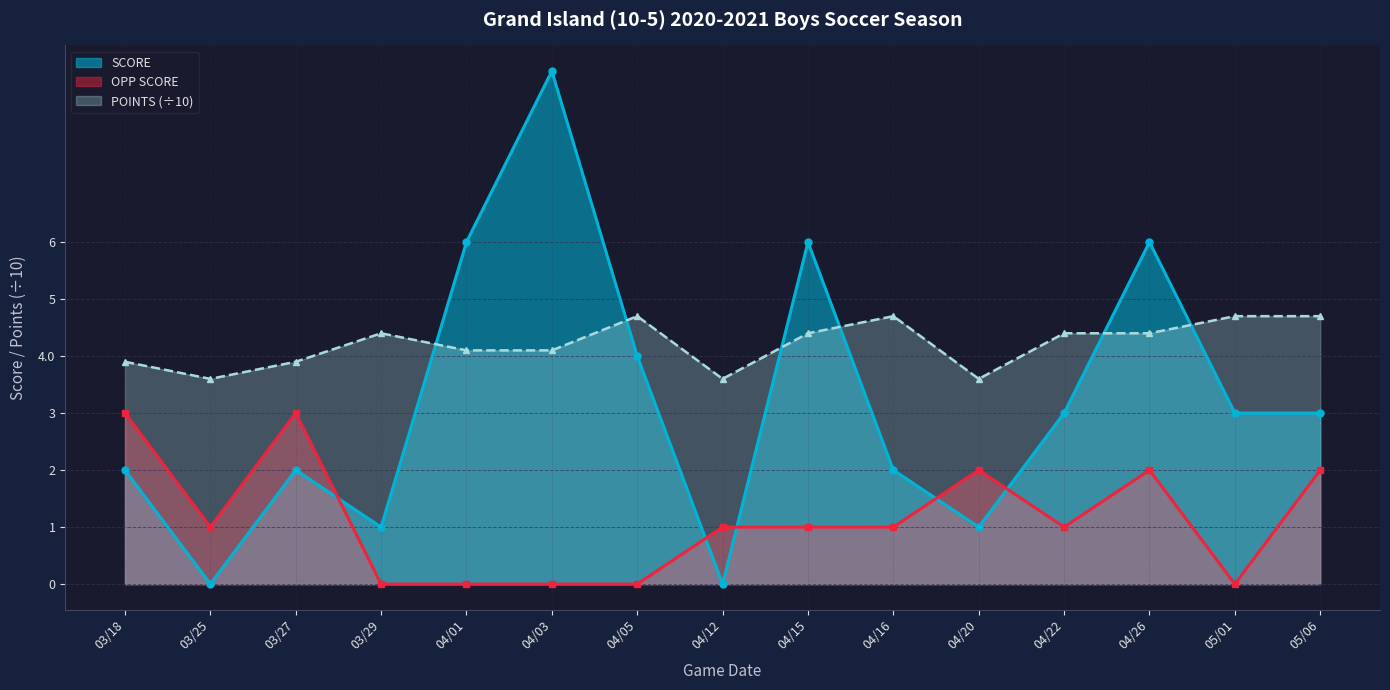

At which label does OPP SCORE reach its peak?

03/18